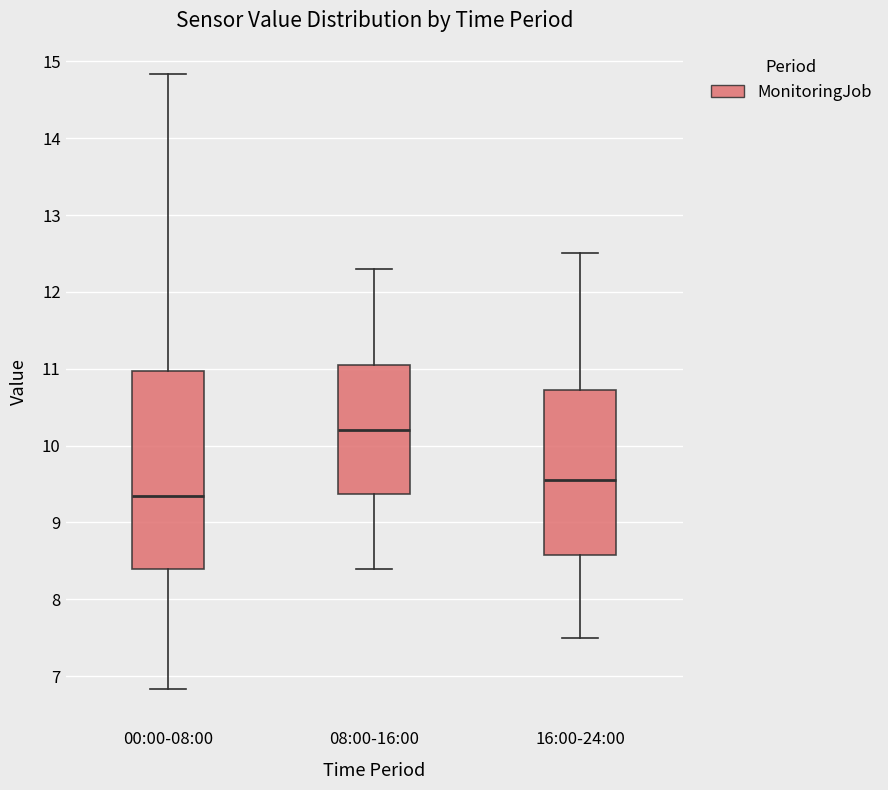

Reading left to right, transcribe this box plot: for each box, give where its median line is, the range the box spans, and where its two whiskers end, as read against the y-axis. The values are not printed on the chart, so give them approximately, as read against the axis.

00:00-08:00: median 9.4, box 8.4 to 11.0, whiskers 6.8 to 14.8
08:00-16:00: median 10.2, box 9.4 to 11.1, whiskers 8.4 to 12.3
16:00-24:00: median 9.6, box 8.6 to 10.7, whiskers 7.5 to 12.5